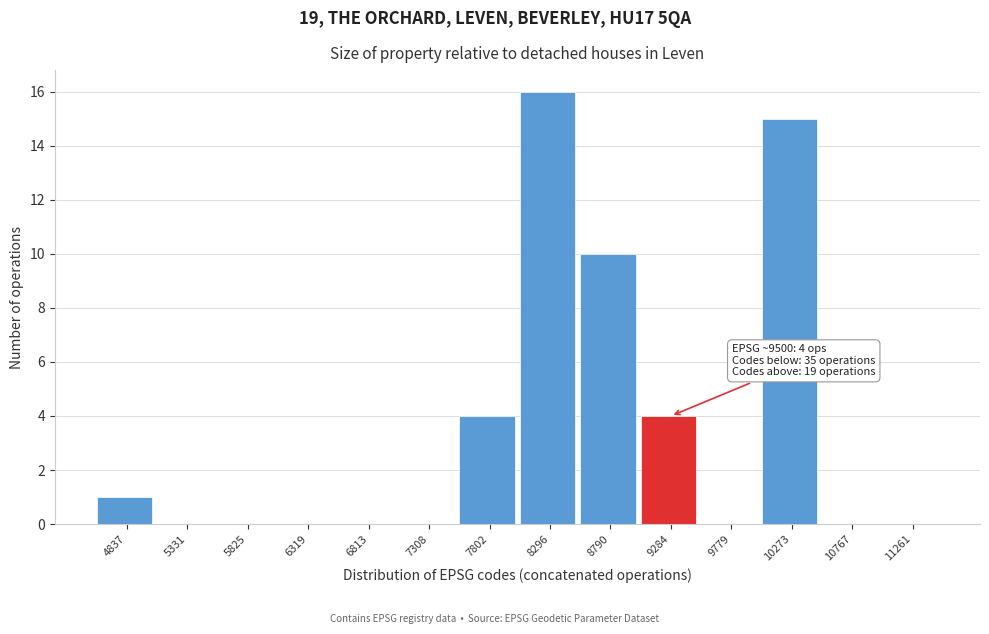

Reading left to right, transcribe all the data shown in this chart.

4837=1	5331=0	5825=0	6319=0	6813=0	7308=0	7802=4	8296=16	8790=10	9284=4	9779=0	10273=15	10767=0	11261=0